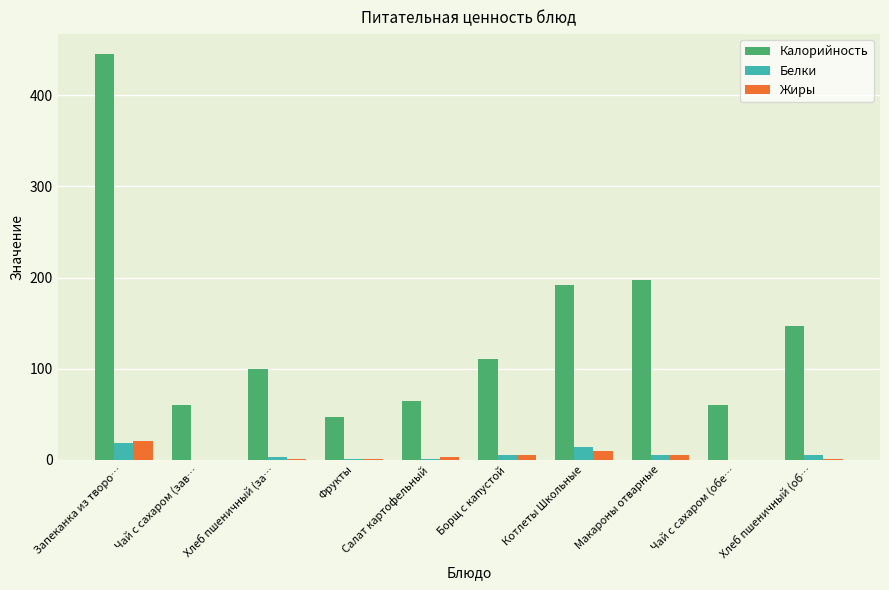

What is the total value across all series at Чай с сахаром (зав…?

60.1